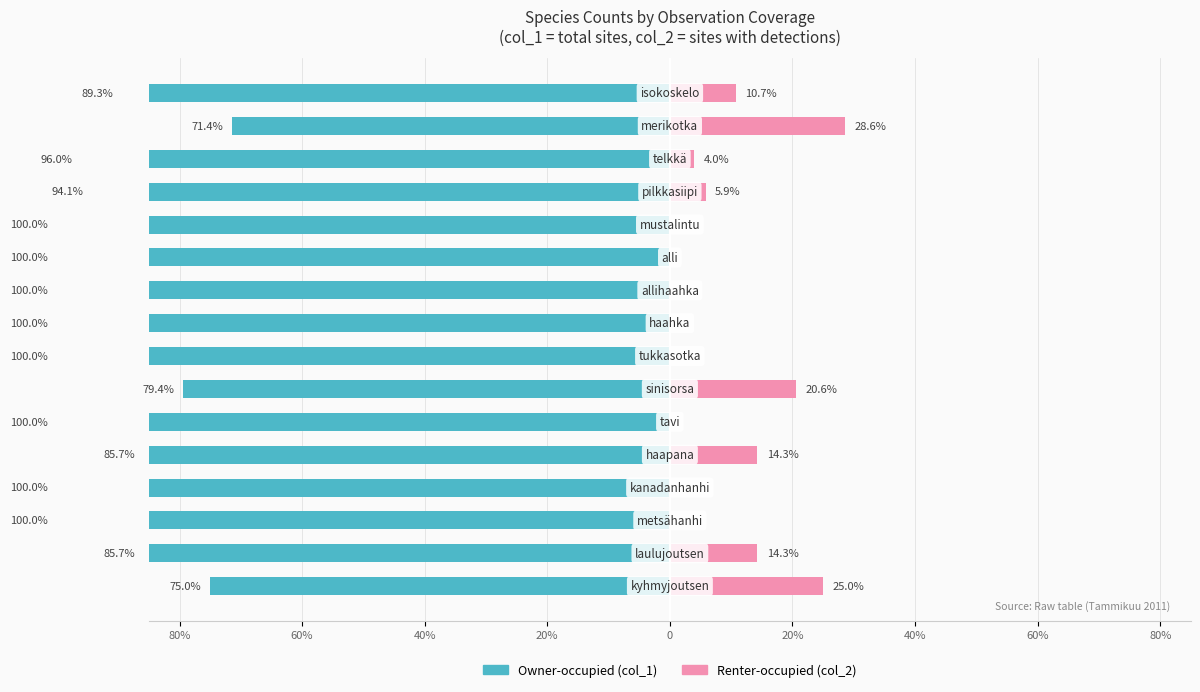

True or false: Owner-occupied has a value of -75.0 at 80%.

True